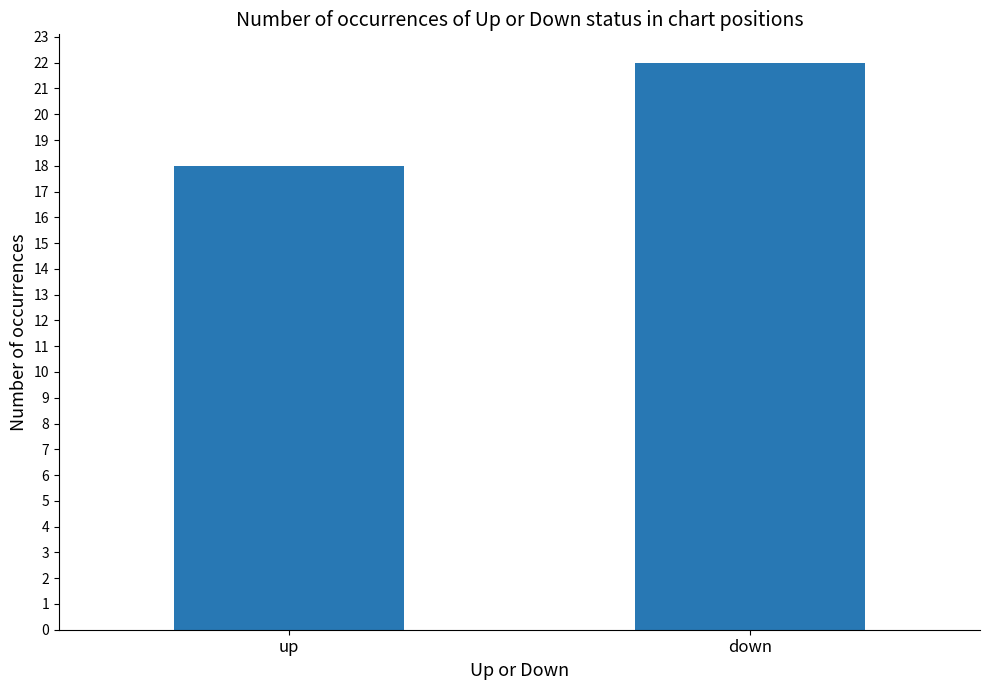

List the labels in order of value, smallest first.

up, down